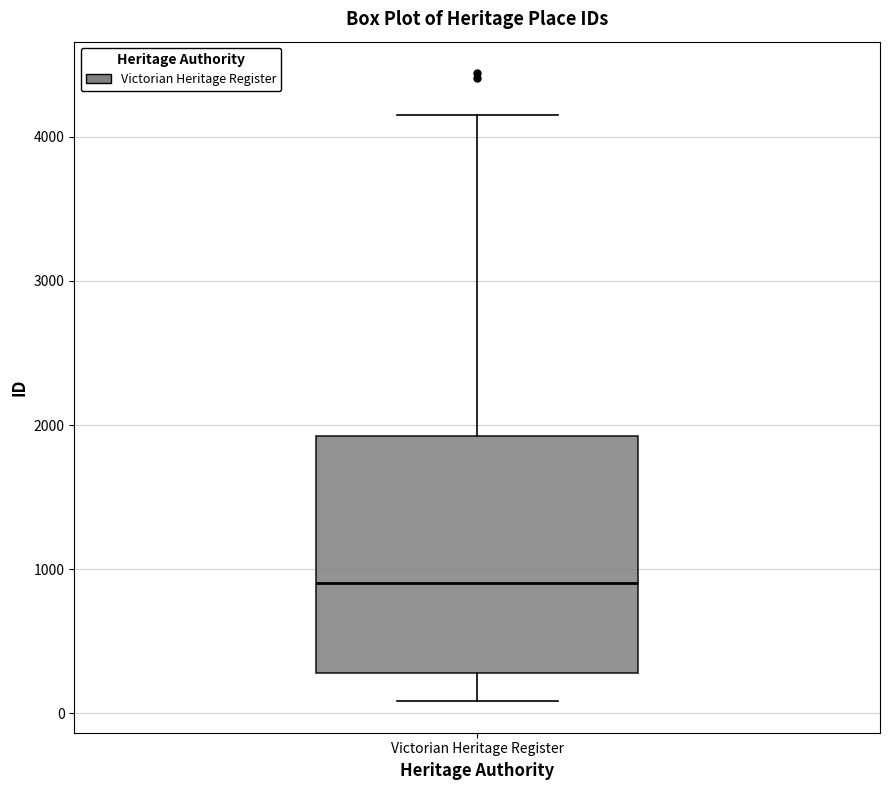

Where is the upper edge of the box for Victorian Heritage Register on the y-axis? The values are not printed on the chart, so give them approximately, as read against the axis.

1900